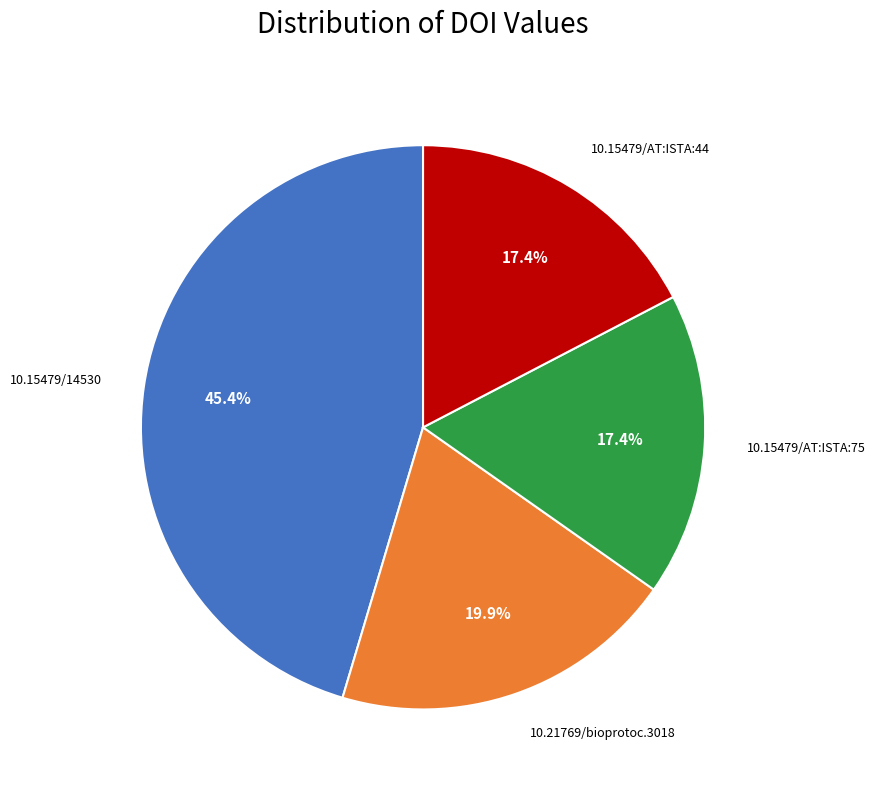

Is there a majority slice in this chart?

No